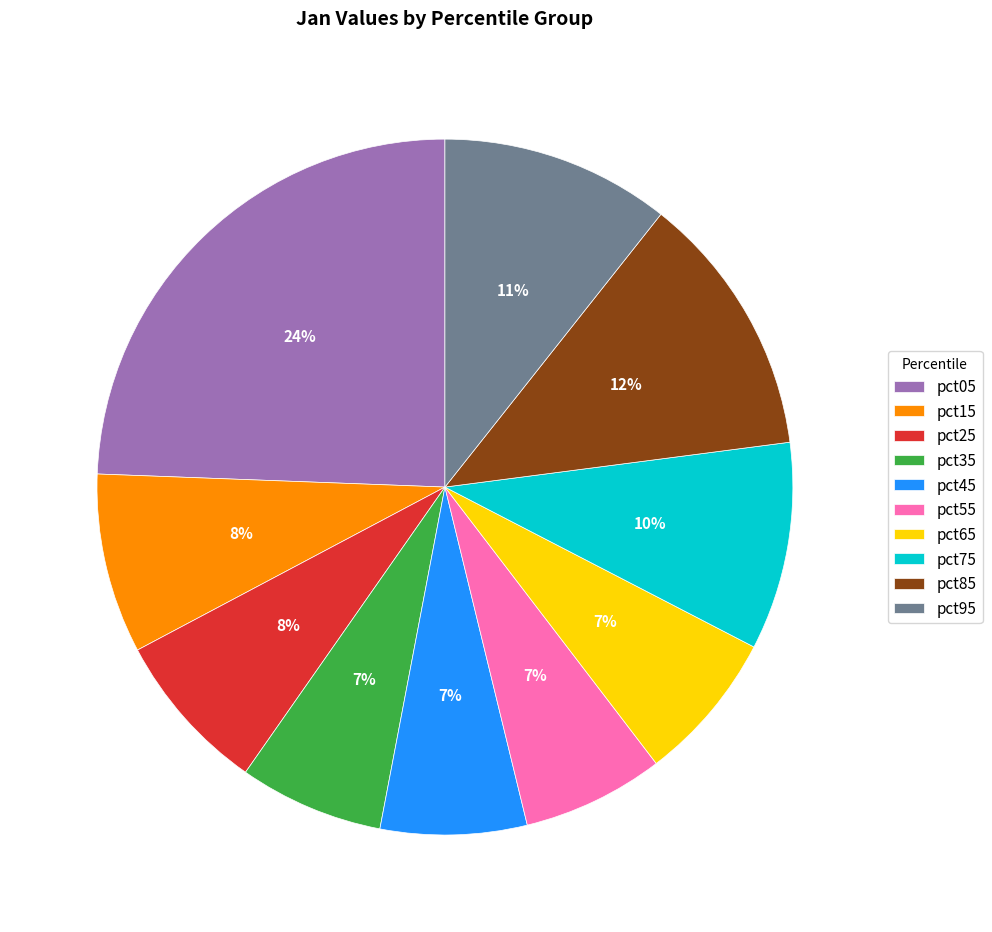

Is the sum of pct45 and pct05 greater than half?

No